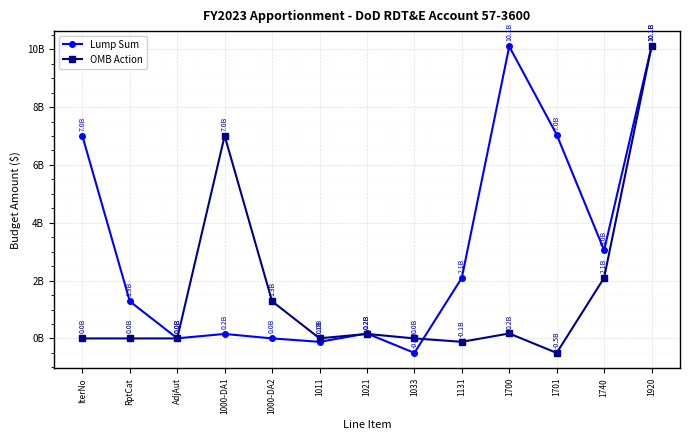

Which series has the widest spread of values?

Lump Sum